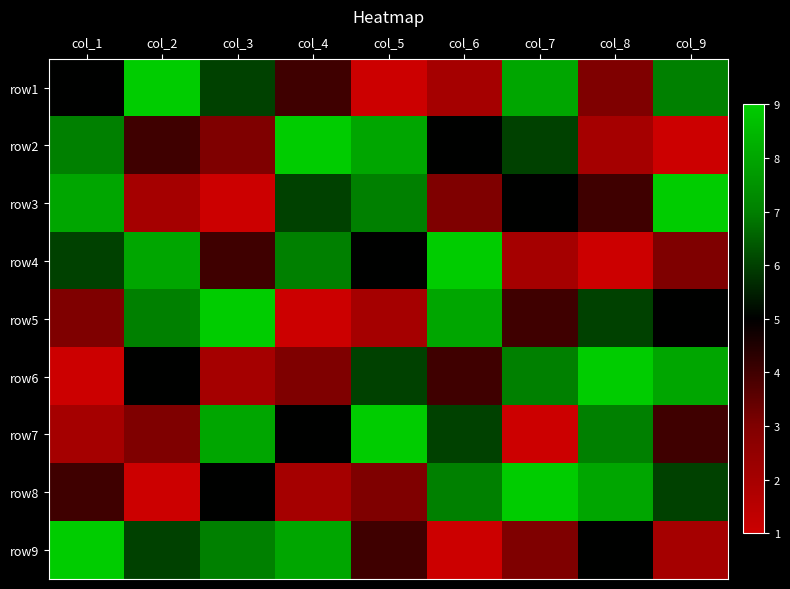

Count the number of data series in this chart.

9